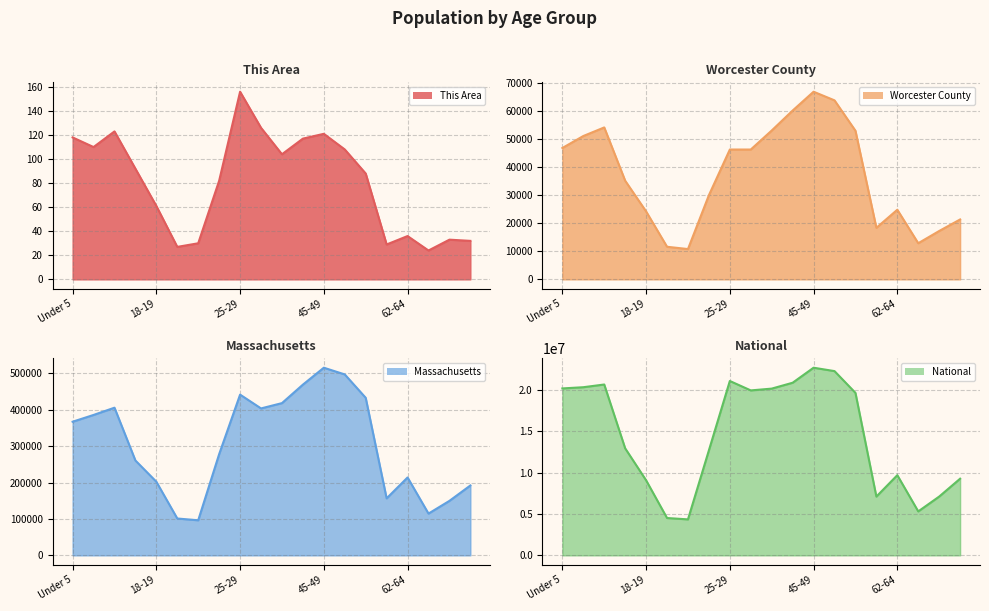

Reading left to right, extract all data points from this chart.

This Area (line): 118	110	123	92	61	27	30	82	156	126	104	117	121	108	88	29	36	24	33	32
Worcester County (line): 46823	51093	54153	35162	24216	11619	10802	30007	46276	46280	53054	60172	66884	63806	52979	18373	24818	12880	17241	21352
Massachusetts (line): 367087	385687	405613	260536	202220	101248	96372	278048	441525	403616	418195	468954	515434	497001	432822	156594	213953	114758	149701	192001
National (line): 20201362	20348657	20677194	12954254	9086089	4519129	4354294	12712576	21101849	19962099	20179642	20890964	22708591	22298125	19664805	7113727	9704197	5319902	7115361	9278166